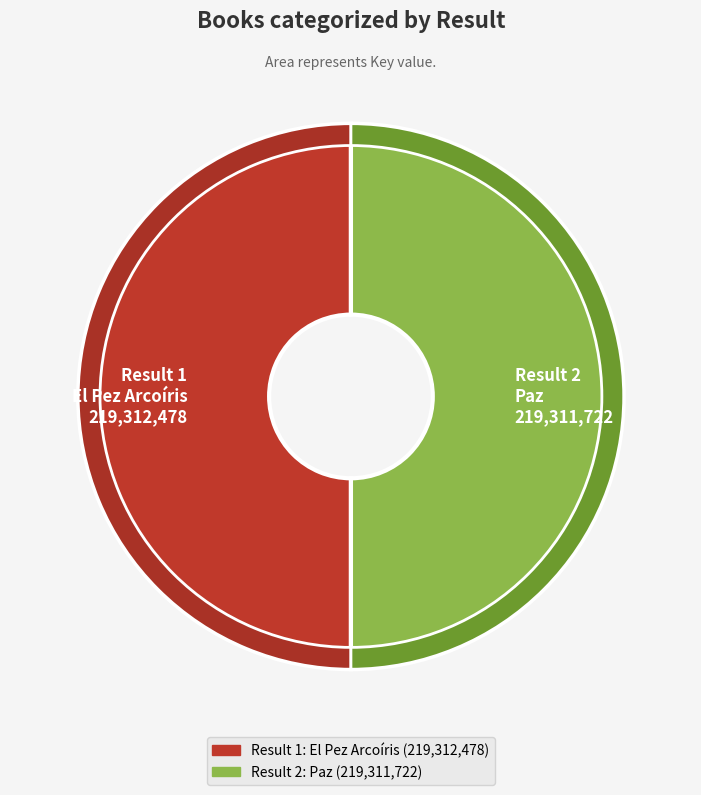

How many slices are in this pie chart?

2